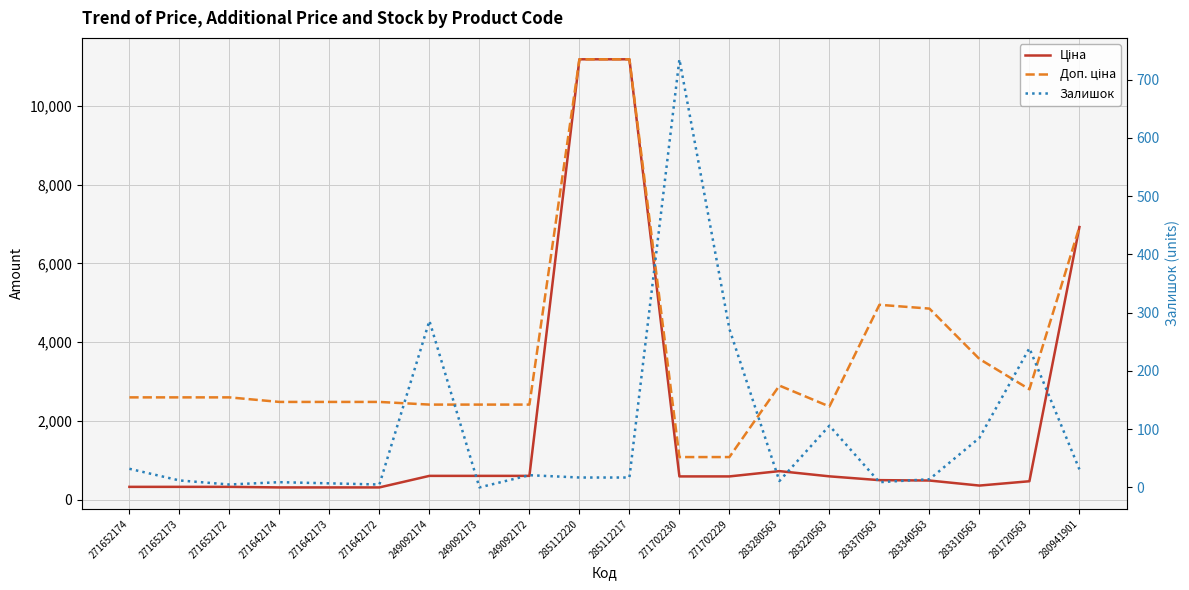

What is the difference between the maximum and minimum values in the Залишок series?

735.0